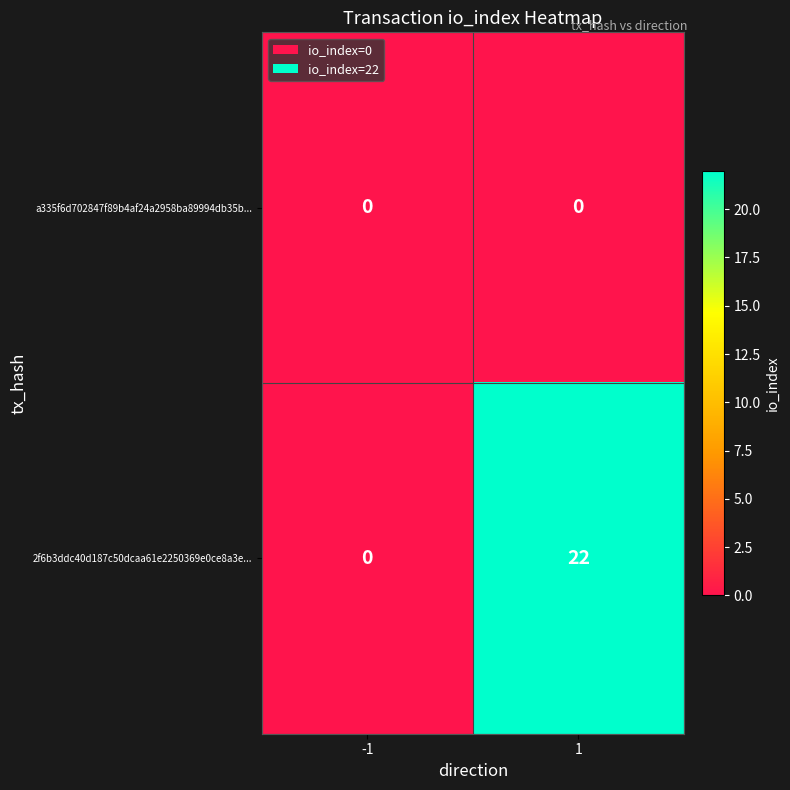

At how many categories does at least one series exceed 7?

1